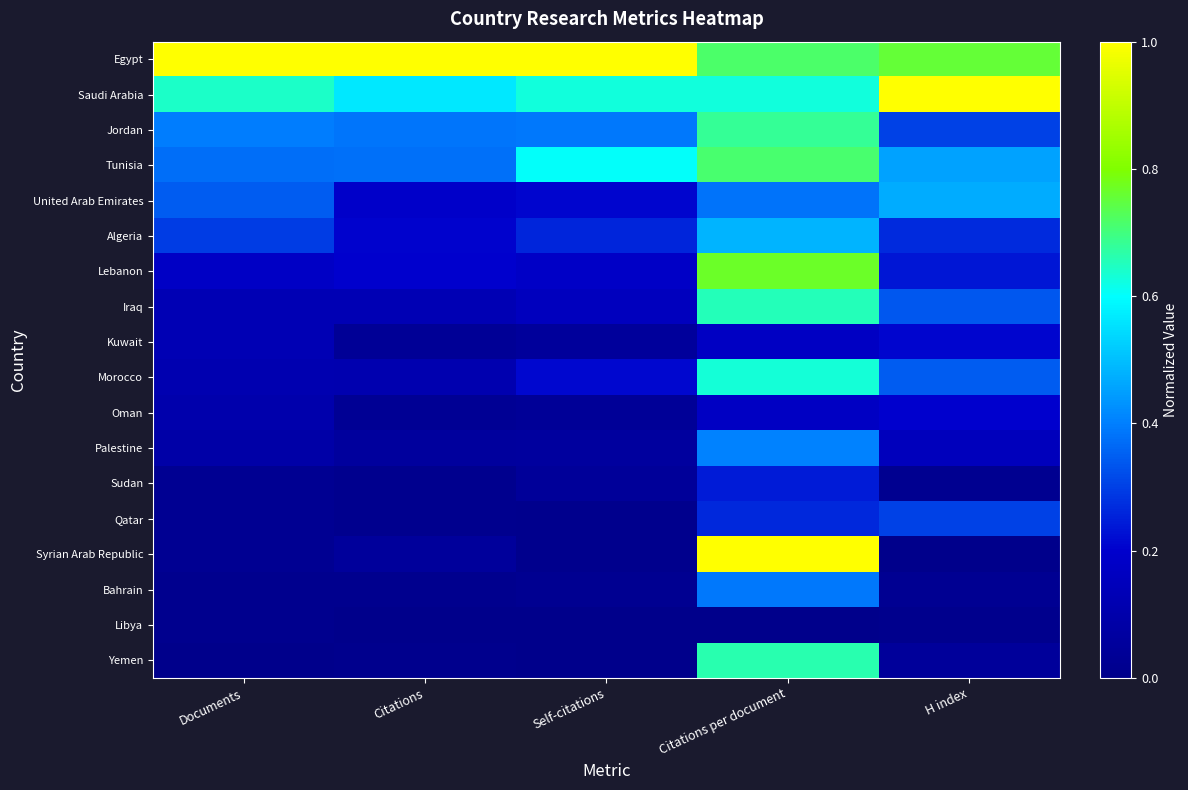

What is the difference between the highest and lowest values at Citations per document?

1.0